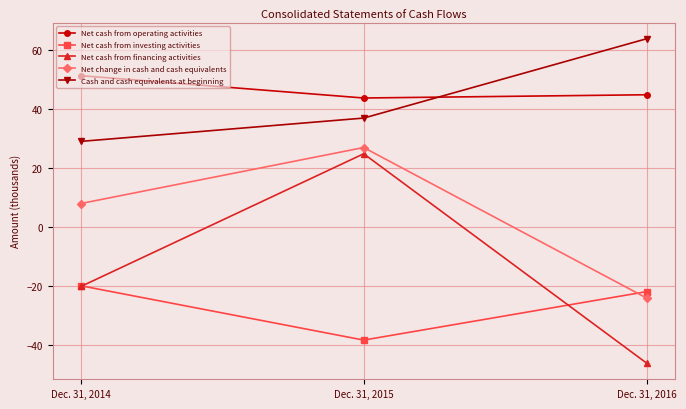

Is it true that Net cash from operating activities equals 43.6 at Dec. 31, 2015?

True